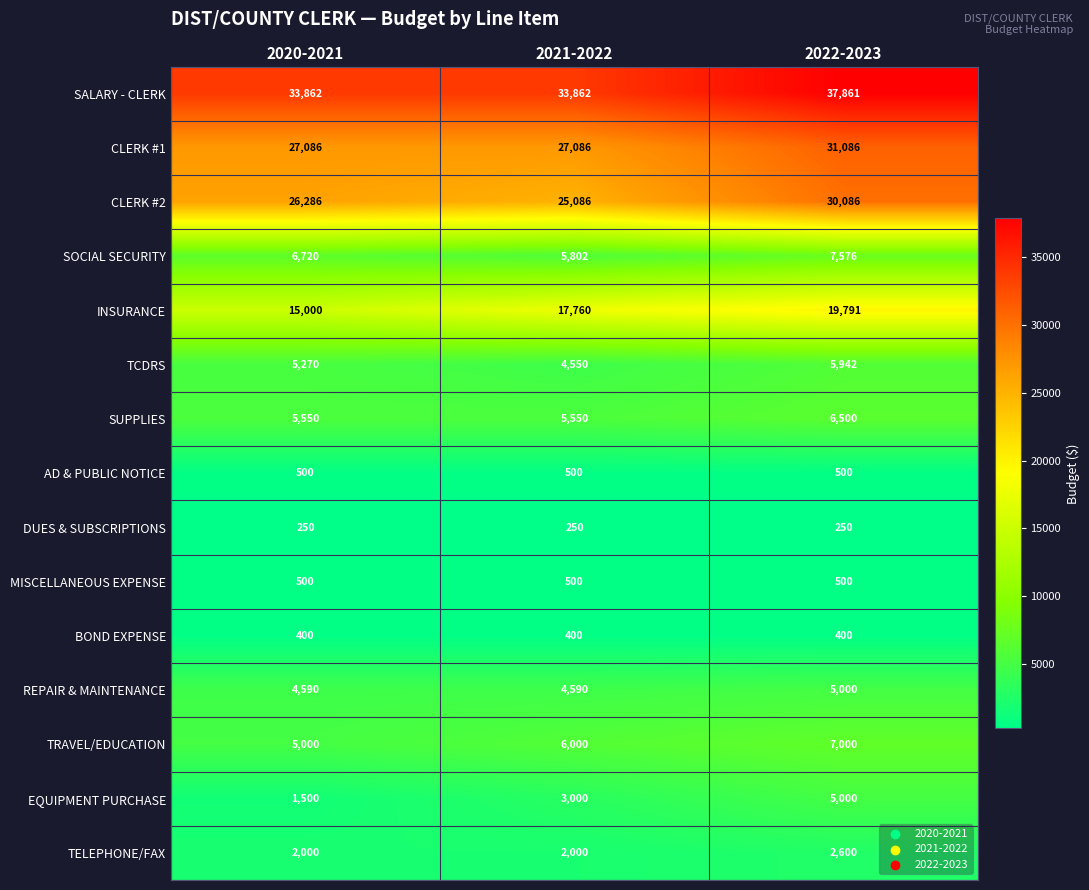

The value of SOCIAL SECURITY at 2020-2021 is 1490. True or false?

False